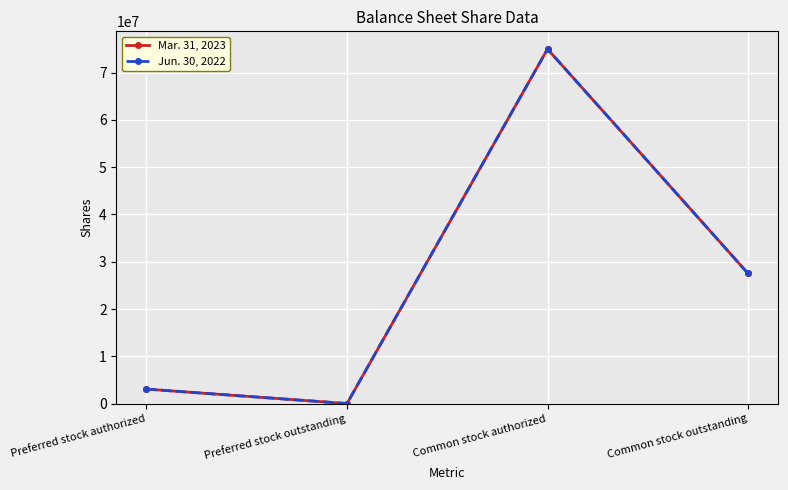

The value of Jun. 30, 2022 at Common stock outstanding is 27520237. True or false?

True